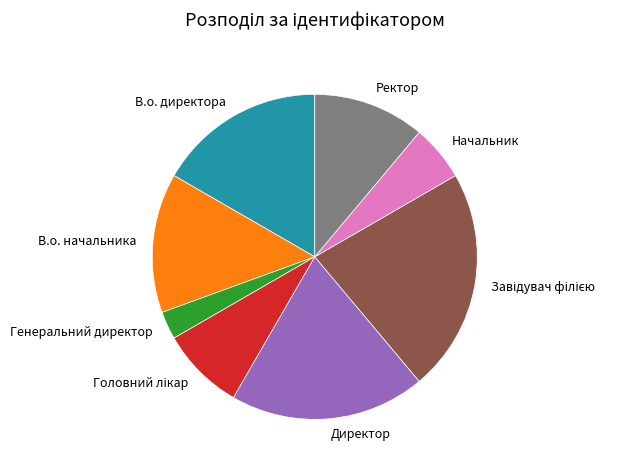

Between Генеральний директор and В.о. начальника, which is larger?

В.о. начальника